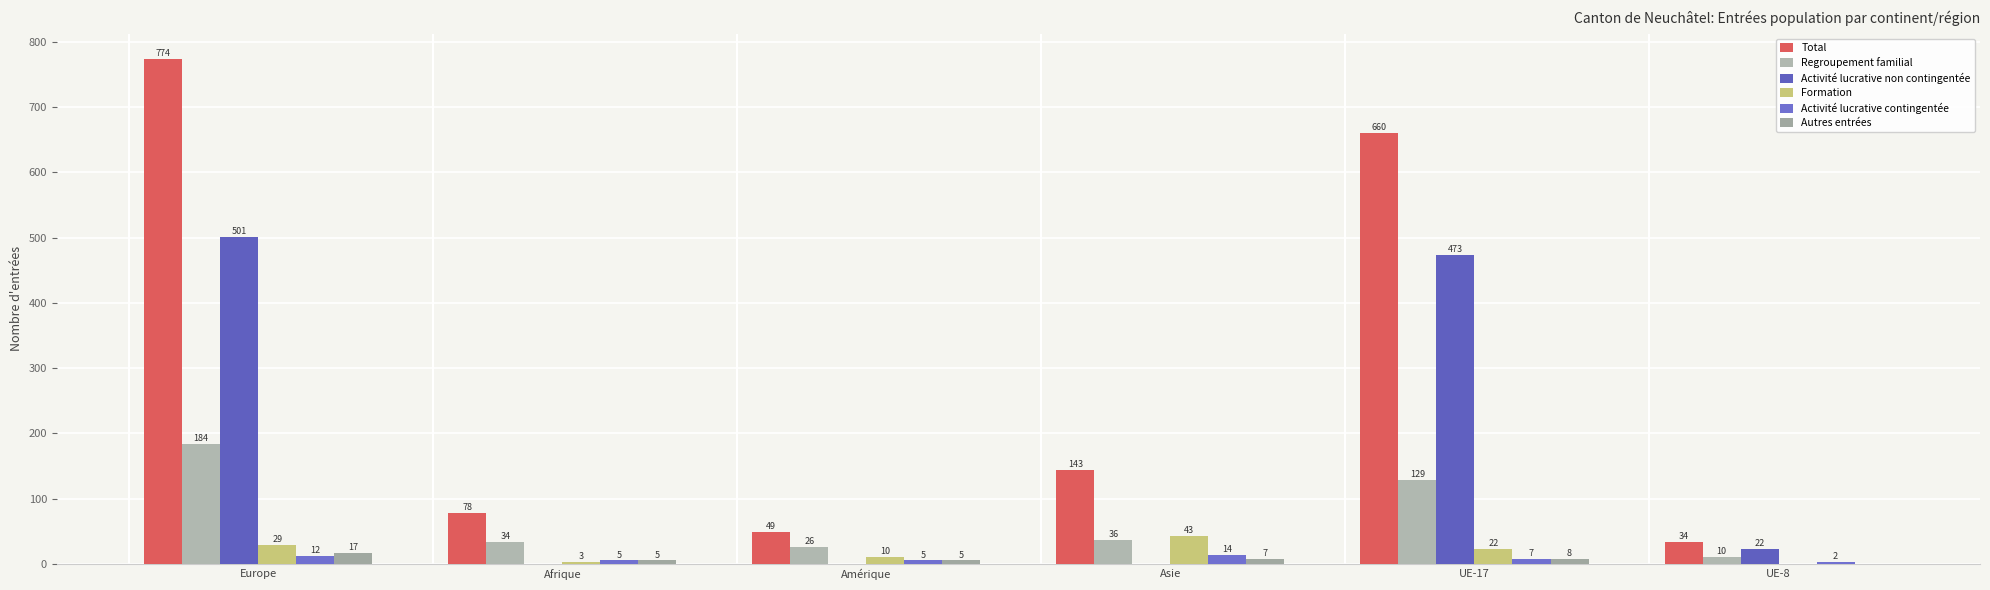

Count the number of categories in the chart.

6